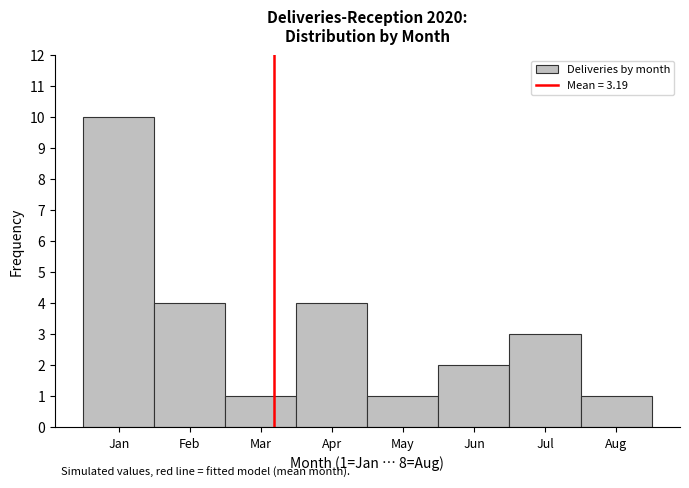

Reading left to right, what are all the values shown in this chart?

10	4	1	4	1	2	3	1